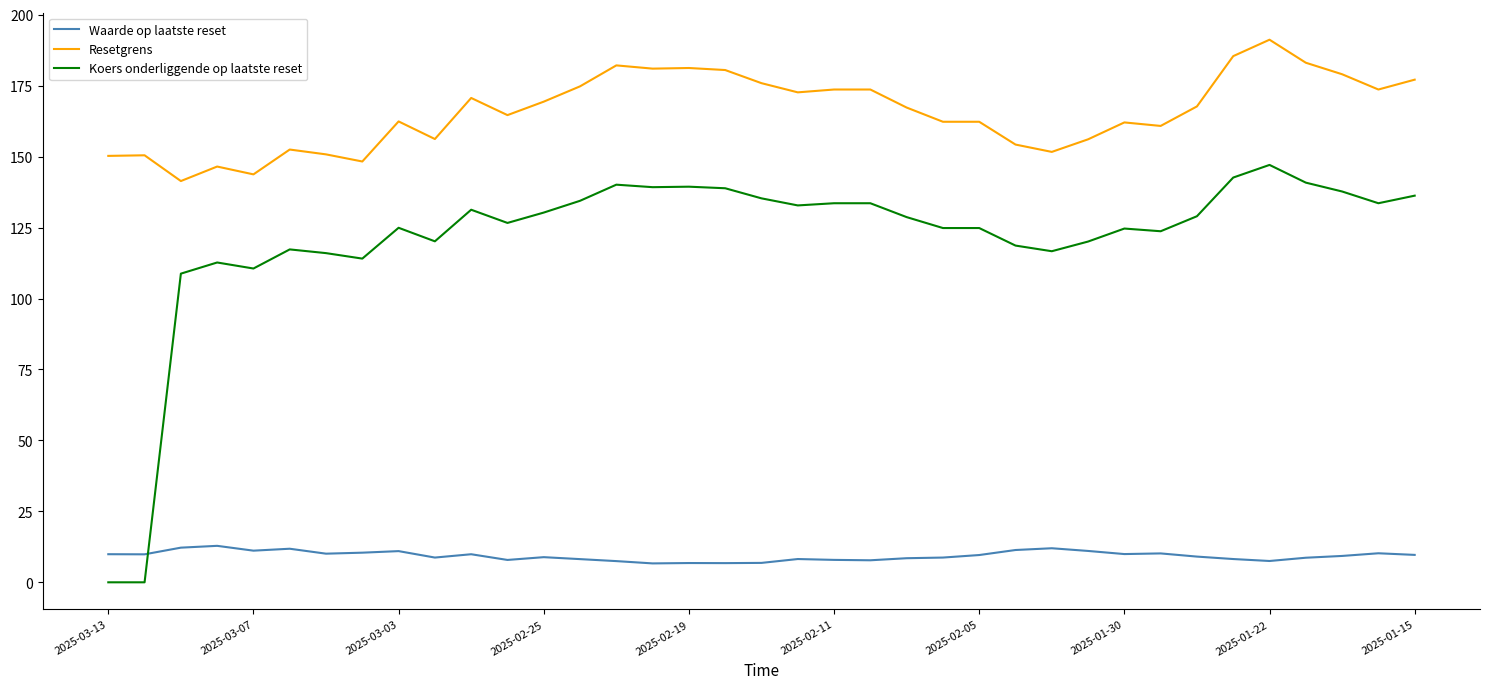

Does the chart have visible grid lines?

No